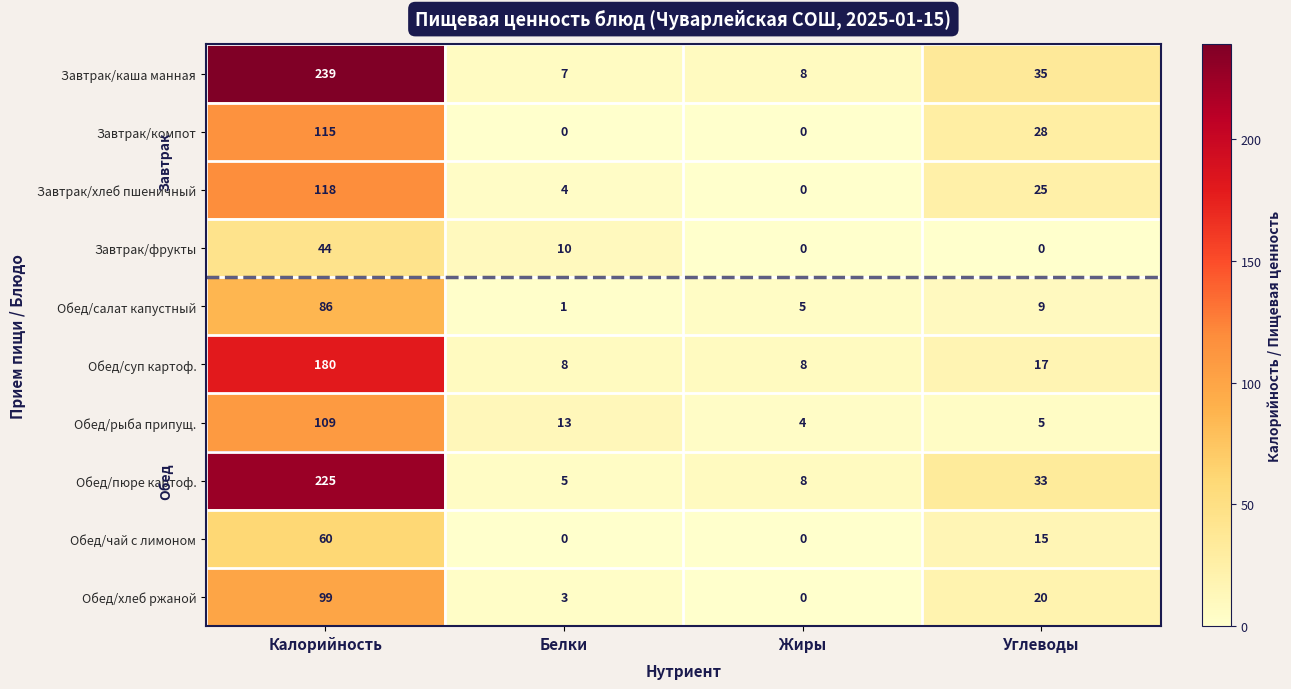

Is it true that Обед/хлеб ржаной equals 3 at Белки?

True